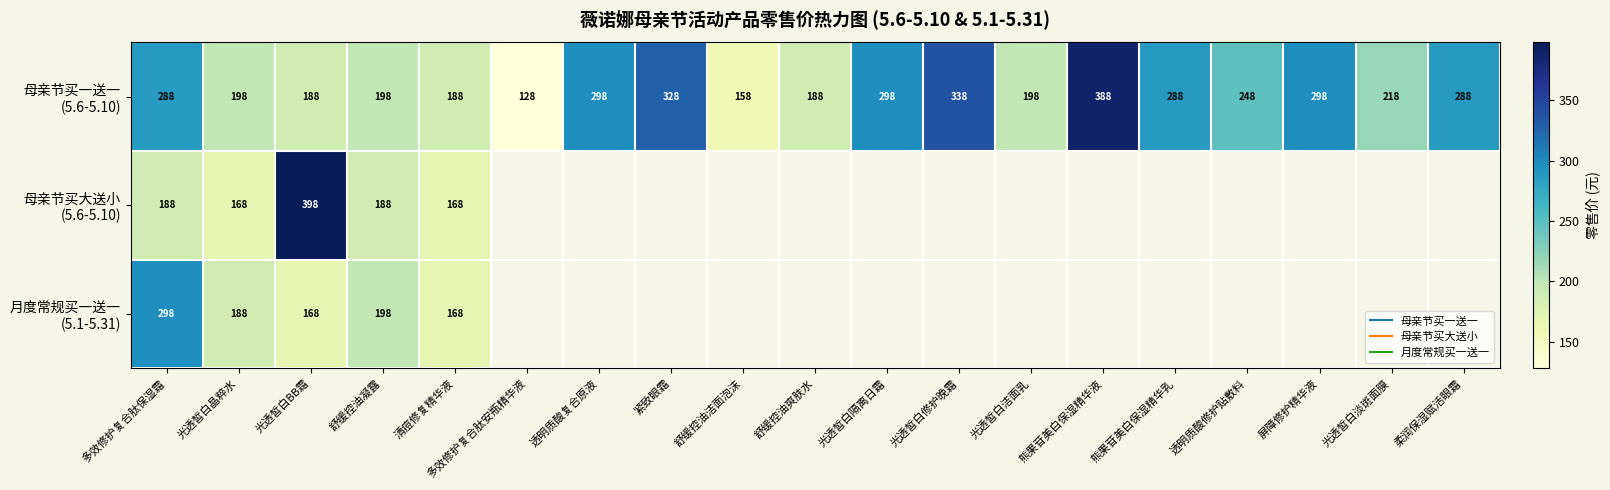

Between 紧致眼霜 and 光透皙白隔离日霜, which series saw the biggest shift?

母亲节买一送一 (5.6-5.10)